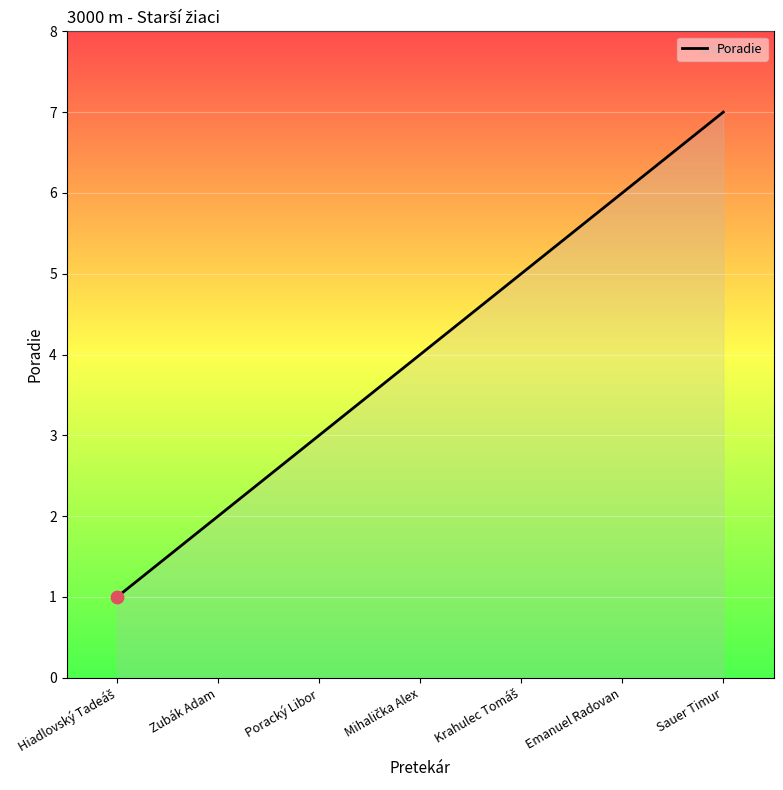

What is the ratio of the value at Zubák Adam to the value at Emanuel Radovan?

0.3